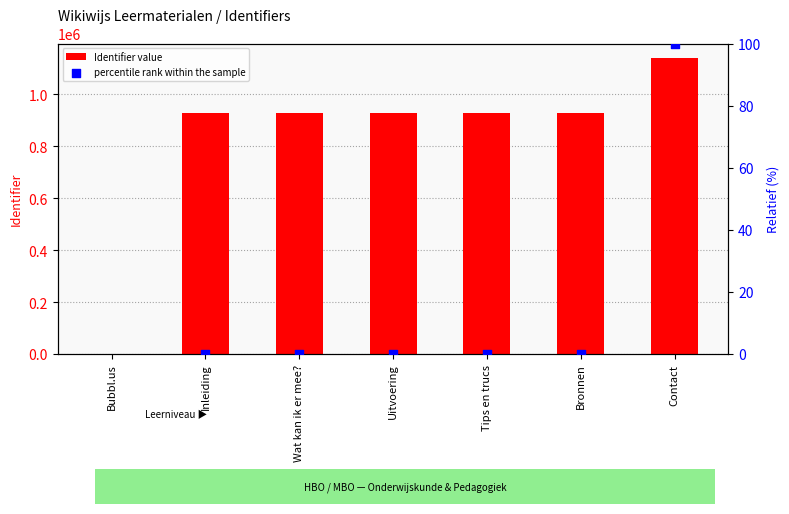

Which series contains the lowest Y value?

percentile rank within the sample